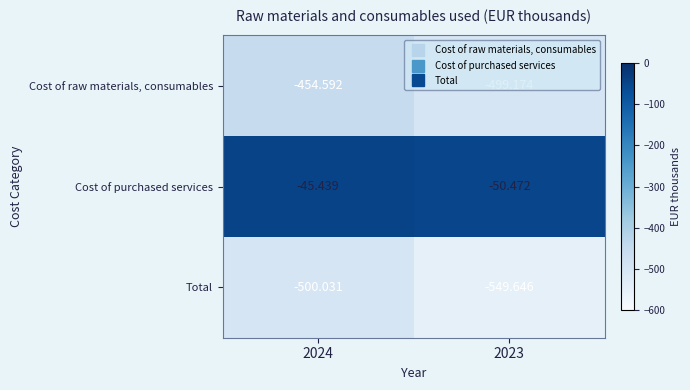

Rank the series at 2024 from lowest to highest value.

Total, Cost of raw materials, consumables, Cost of purchased services